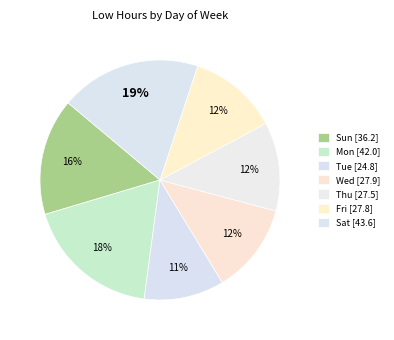

Rank the categories by value from lowest to highest.

Tue, Thu, Fri, Wed, Sun, Mon, Sat